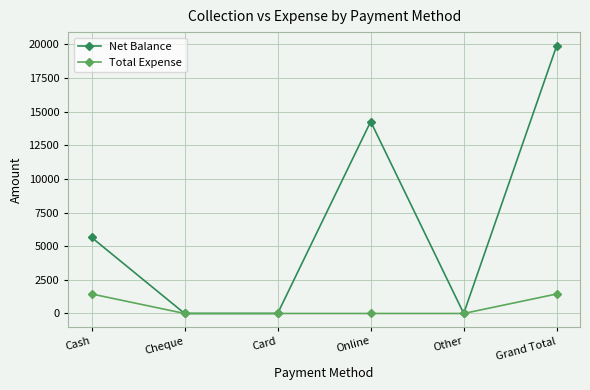

What are all the series names shown in the legend?

Net Balance, Total Expense